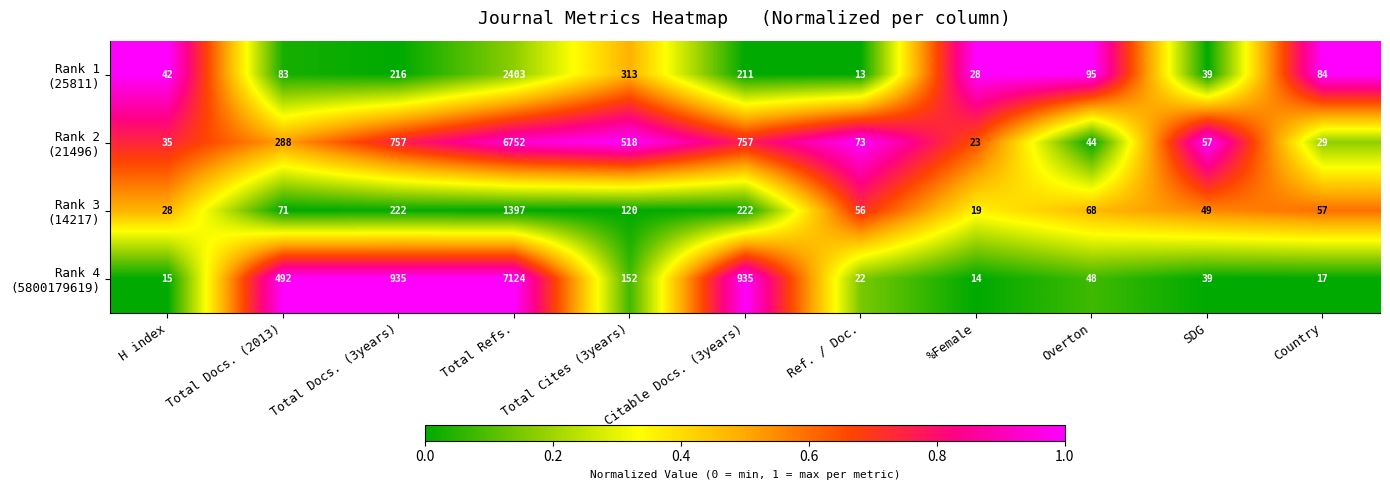

What is the maximum value shown in the chart?

7124